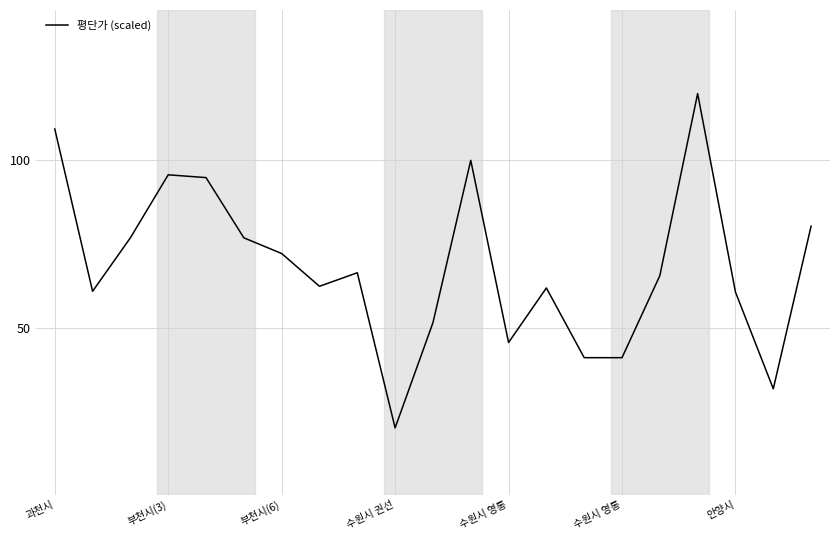

What is the maximum value shown in the chart?

120.0